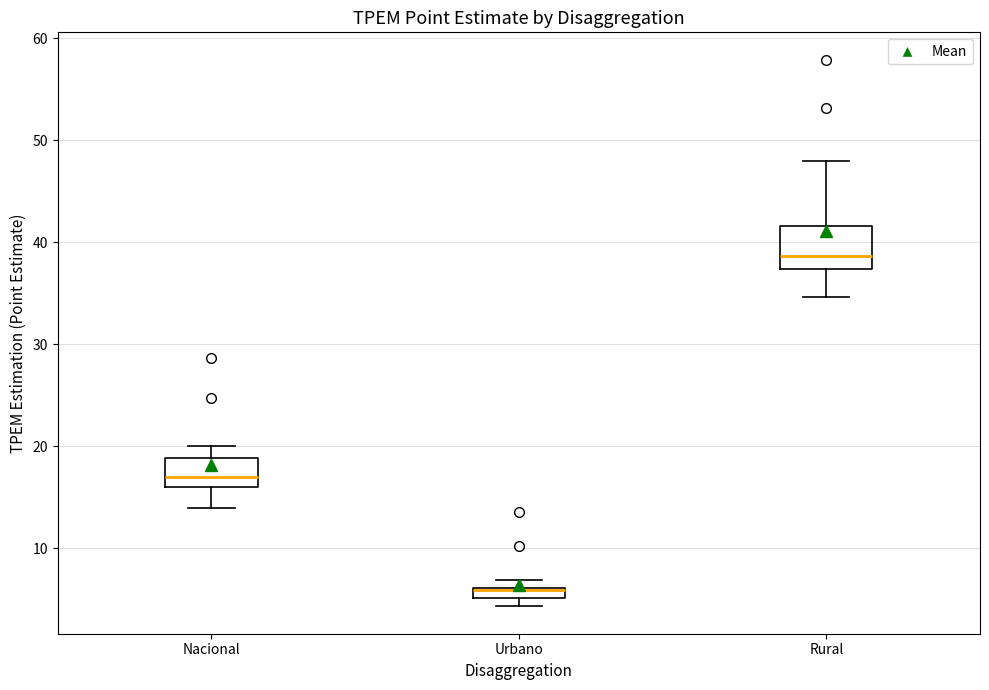

Which box is the tallest, from its lower edge to its upper edge?

Rural